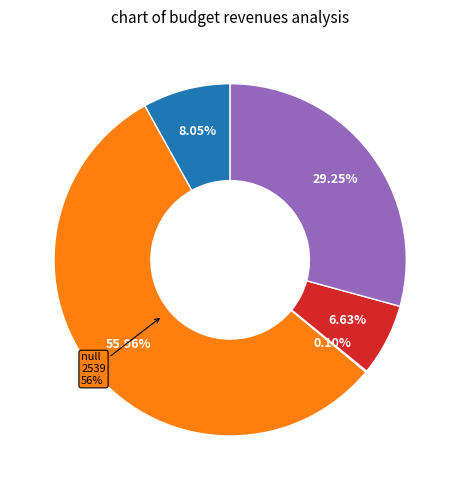

What is the total percentage of НАЛОГИ НА ПРИБЫЛЬ, ДОХОДЫ and БЕЗВОЗМЕЗДНЫЕ ПОСТУПЛЕНИЯ?

37.3%